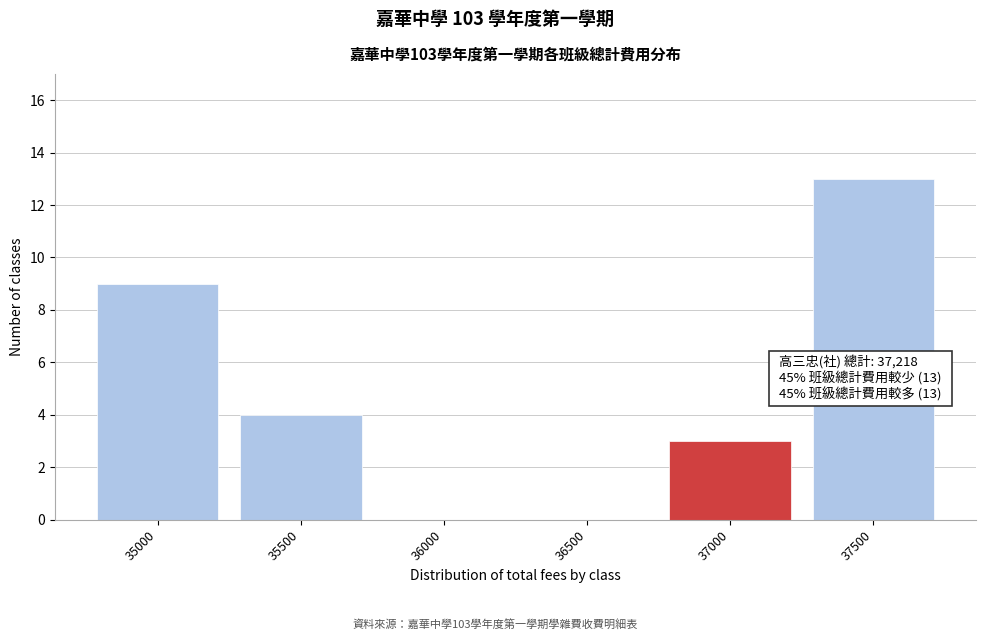

Reading left to right, extract all data points from this chart.

35000=9	35500=4	36000=0	36500=0	37000=3	37500=13